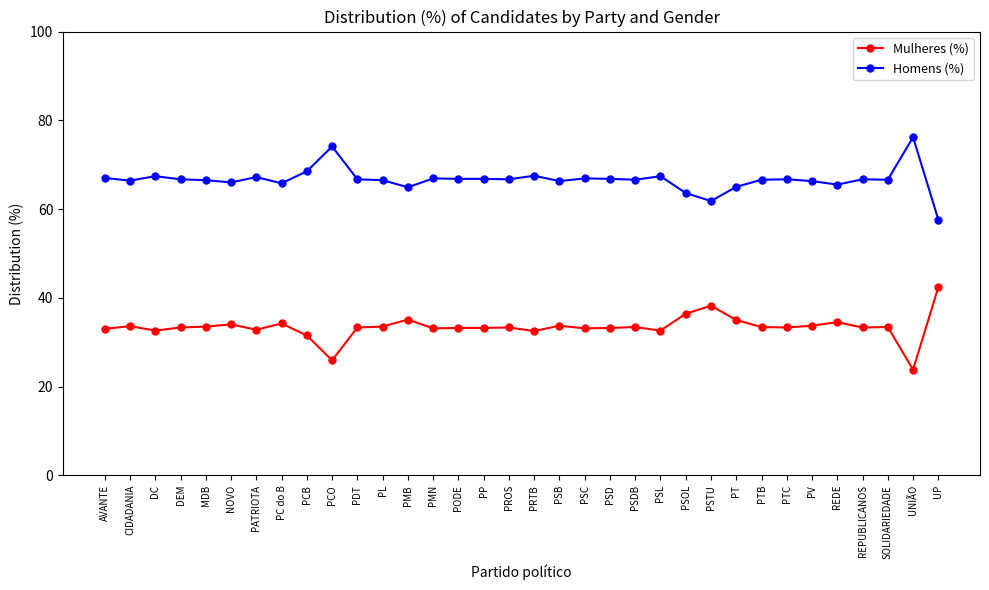

What is the label of the 12th point from the right?

PSL